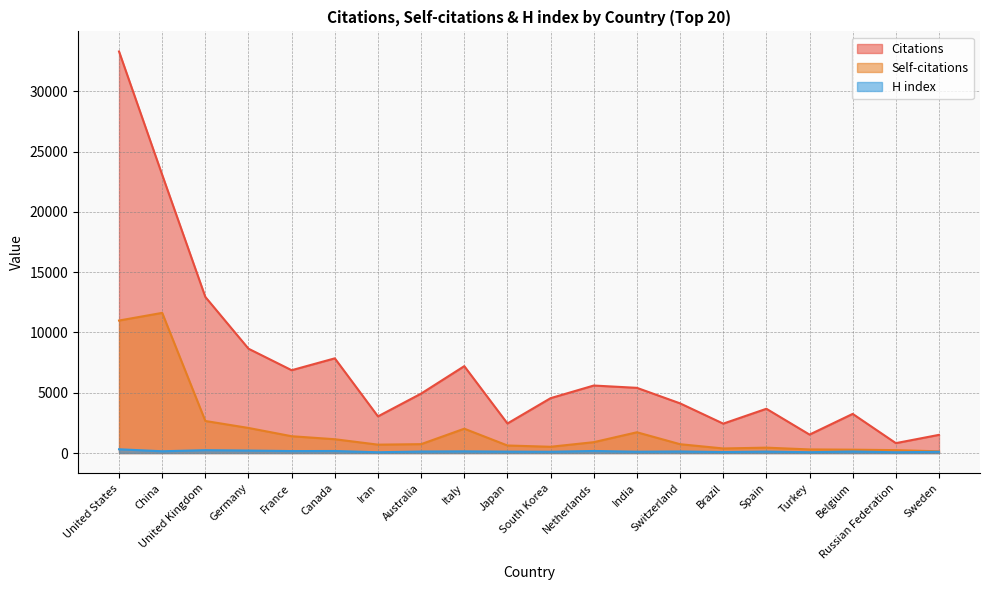

Which category has the lowest value in the Self-citations series?

Sweden